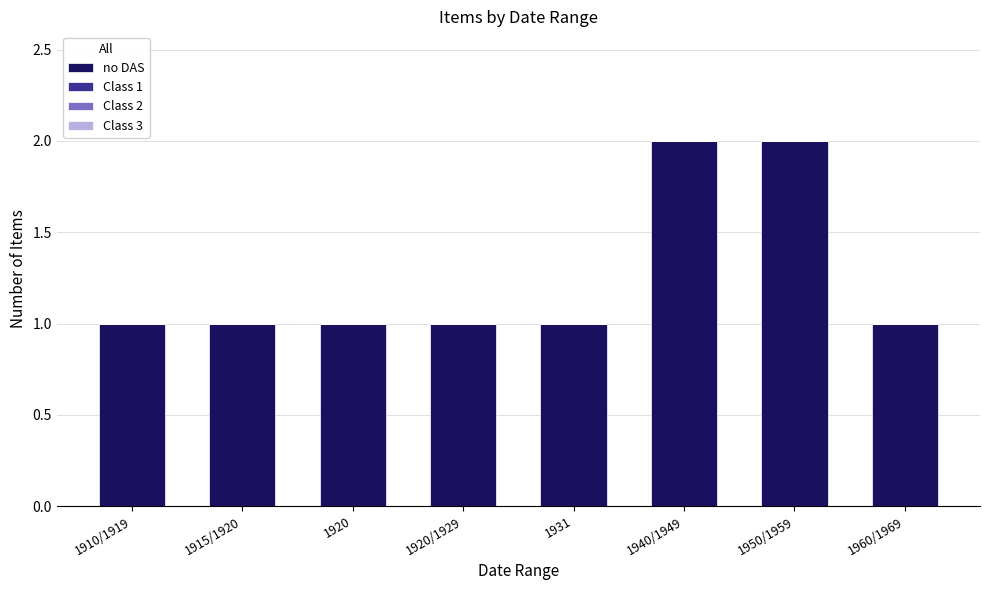

What is the sum of all values?

10